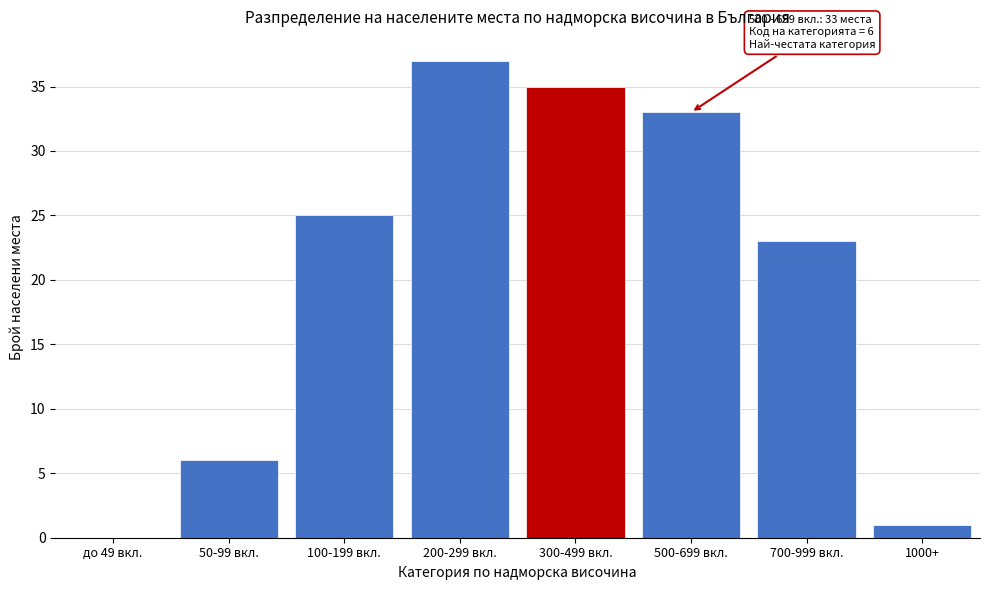

Reading right to left, extract all data points from this chart.

1000+=1	700-999 вкл.=23	500-699 вкл.=33	300-499 вкл.=35	200-299 вкл.=37	100-199 вкл.=25	50-99 вкл.=6	до 49 вкл.=0